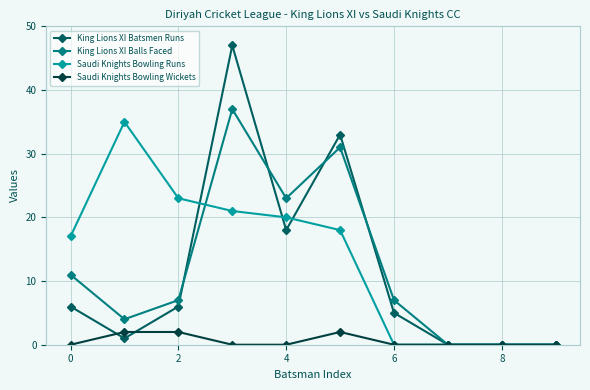

True or false: Saudi Knights Bowling Runs and King Lions XI Batsmen Runs cross at least once.

True